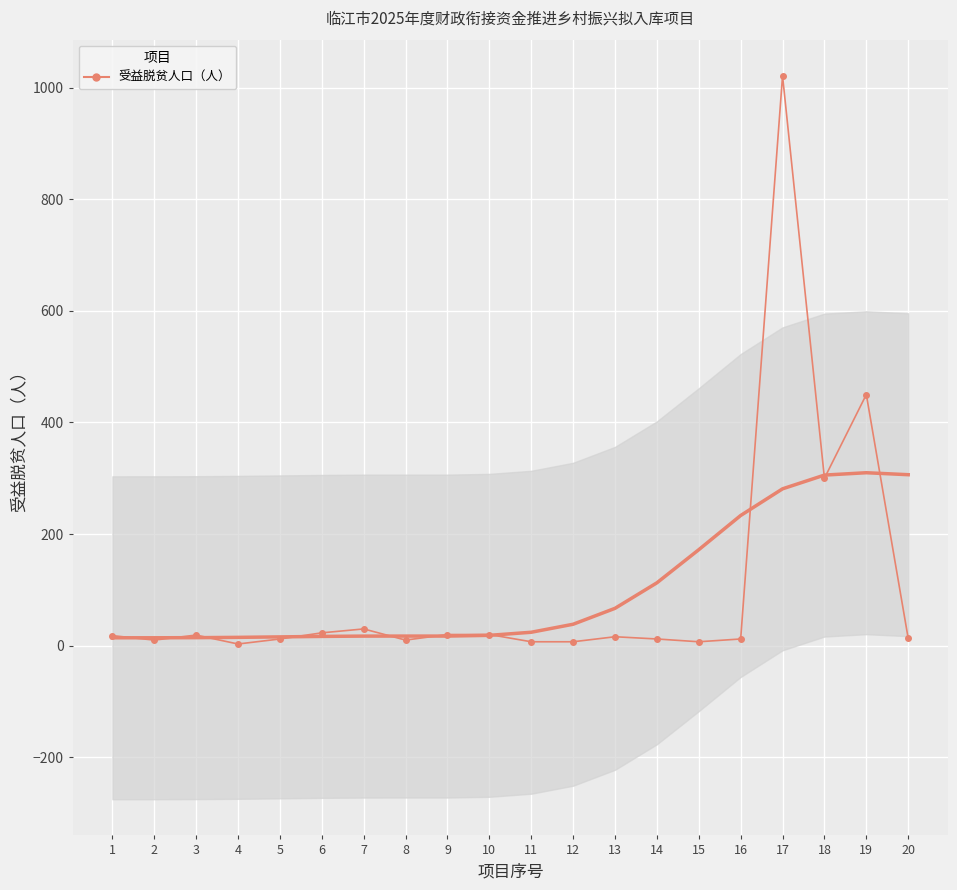

Rank the categories by value from highest to lowest.

17, 19, 18, 7, 6, 9, 10, 3, 1, 13, 20, 5, 14, 16, 2, 8, 11, 12, 15, 4